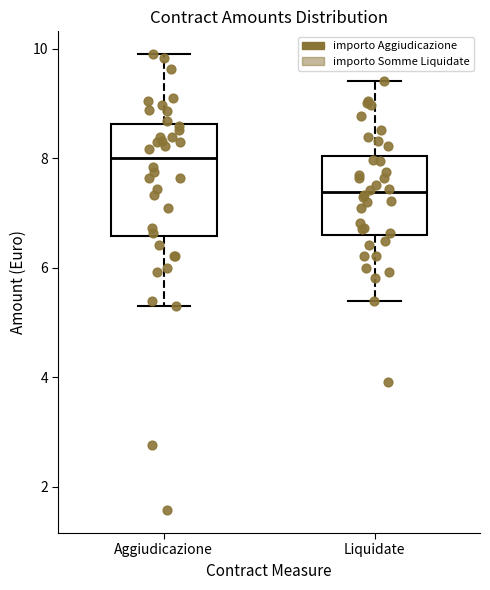

Reading left to right, read every box against the y-axis: the position of its median line, the range the box covers, and the ends of its whiskers. The values are not printed on the chart, so give them approximately, as read against the axis.

Aggiudicazione: median 8.0, box 6.6 to 8.6, whiskers 5.4 to 9.8
Liquidate: median 7.4, box 6.6 to 8.0, whiskers 5.4 to 9.4